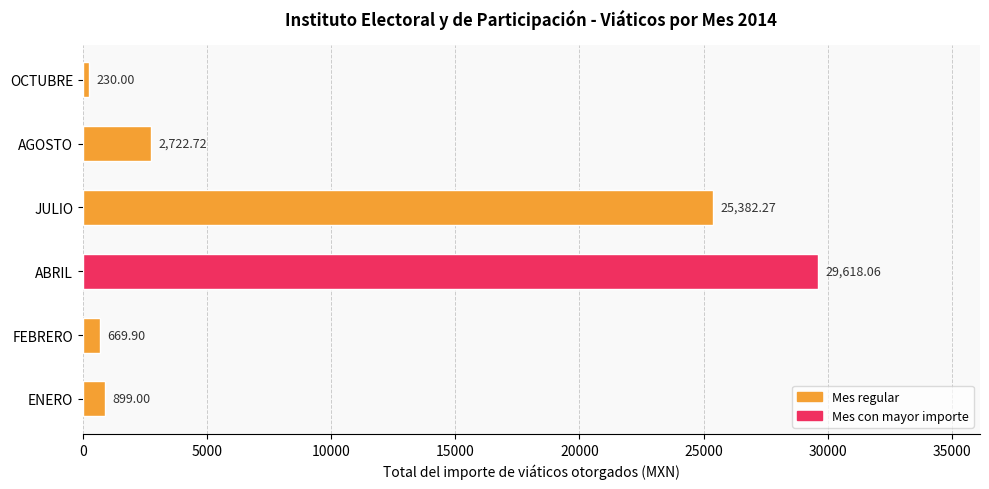

How many bars are there in total?

6